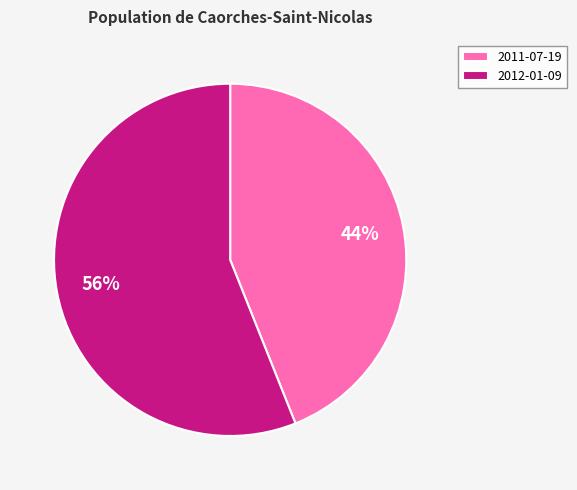

Which has a higher value, 2011-07-19 or 2012-01-09?

2012-01-09